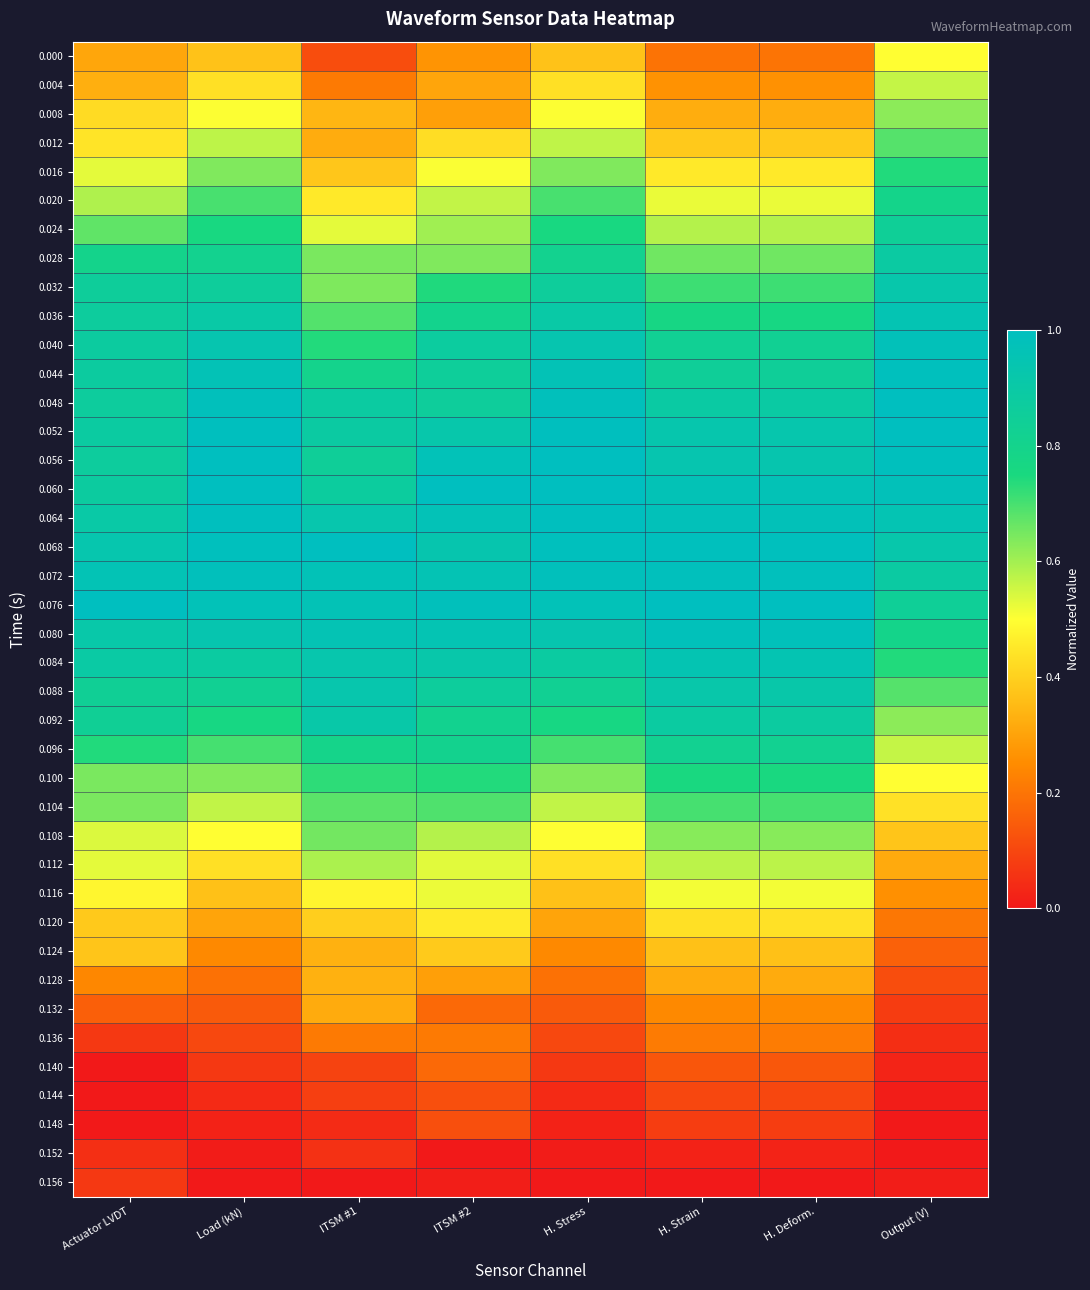

Reading left to right, what are all the values shown in this chart?

0.000: Actuator LVDT=0.3	Load (kN)=0.4	ITSM #1=0.1	ITSM #2=0.3	H. Stress=0.4	H. Strain=0.2	H. Deform.=0.2	Output (V)=0.5
0.004: Actuator LVDT=0.3	Load (kN)=0.4	ITSM #1=0.2	ITSM #2=0.3	H. Stress=0.4	H. Strain=0.3	H. Deform.=0.3	Output (V)=0.6
0.008: Actuator LVDT=0.4	Load (kN)=0.5	ITSM #1=0.3	ITSM #2=0.3	H. Stress=0.5	H. Strain=0.3	H. Deform.=0.3	Output (V)=0.6
0.012: Actuator LVDT=0.4	Load (kN)=0.6	ITSM #1=0.3	ITSM #2=0.4	H. Stress=0.6	H. Strain=0.4	H. Deform.=0.4	Output (V)=0.7
0.016: Actuator LVDT=0.5	Load (kN)=0.6	ITSM #1=0.4	ITSM #2=0.5	H. Stress=0.6	H. Strain=0.5	H. Deform.=0.5	Output (V)=0.7
0.020: Actuator LVDT=0.6	Load (kN)=0.7	ITSM #1=0.5	ITSM #2=0.6	H. Stress=0.7	H. Strain=0.5	H. Deform.=0.5	Output (V)=0.8
0.024: Actuator LVDT=0.7	Load (kN)=0.8	ITSM #1=0.5	ITSM #2=0.6	H. Stress=0.8	H. Strain=0.6	H. Deform.=0.6	Output (V)=0.8
0.028: Actuator LVDT=0.8	Load (kN)=0.8	ITSM #1=0.6	ITSM #2=0.6	H. Stress=0.8	H. Strain=0.7	H. Deform.=0.7	Output (V)=0.9
0.032: Actuator LVDT=0.9	Load (kN)=0.9	ITSM #1=0.6	ITSM #2=0.7	H. Stress=0.9	H. Strain=0.7	H. Deform.=0.7	Output (V)=0.9
0.036: Actuator LVDT=0.9	Load (kN)=0.9	ITSM #1=0.7	ITSM #2=0.8	H. Stress=0.9	H. Strain=0.8	H. Deform.=0.8	Output (V)=1.0
0.040: Actuator LVDT=0.9	Load (kN)=0.9	ITSM #1=0.7	ITSM #2=0.9	H. Stress=0.9	H. Strain=0.8	H. Deform.=0.8	Output (V)=1.0
0.044: Actuator LVDT=0.9	Load (kN)=1.0	ITSM #1=0.8	ITSM #2=0.9	H. Stress=1.0	H. Strain=0.8	H. Deform.=0.8	Output (V)=1.0
0.048: Actuator LVDT=0.9	Load (kN)=1.0	ITSM #1=0.9	ITSM #2=0.9	H. Stress=1.0	H. Strain=0.9	H. Deform.=0.9	Output (V)=1.0
0.052: Actuator LVDT=0.9	Load (kN)=1.0	ITSM #1=0.9	ITSM #2=0.9	H. Stress=1.0	H. Strain=0.9	H. Deform.=0.9	Output (V)=1.0
0.056: Actuator LVDT=0.9	Load (kN)=1.0	ITSM #1=0.8	ITSM #2=1.0	H. Stress=1.0	H. Strain=0.9	H. Deform.=0.9	Output (V)=1.0
0.060: Actuator LVDT=0.9	Load (kN)=1.0	ITSM #1=0.9	ITSM #2=1.0	H. Stress=1.0	H. Strain=1.0	H. Deform.=1.0	Output (V)=1.0
0.064: Actuator LVDT=0.9	Load (kN)=1.0	ITSM #1=0.9	ITSM #2=1.0	H. Stress=1.0	H. Strain=1.0	H. Deform.=1.0	Output (V)=1.0
0.068: Actuator LVDT=0.9	Load (kN)=1.0	ITSM #1=1.0	ITSM #2=0.9	H. Stress=1.0	H. Strain=1.0	H. Deform.=1.0	Output (V)=0.9
0.072: Actuator LVDT=1.0	Load (kN)=1.0	ITSM #1=1.0	ITSM #2=1.0	H. Stress=1.0	H. Strain=1.0	H. Deform.=1.0	Output (V)=0.9
0.076: Actuator LVDT=1.0	Load (kN)=1.0	ITSM #1=1.0	ITSM #2=1.0	H. Stress=1.0	H. Strain=1.0	H. Deform.=1.0	Output (V)=0.8
0.080: Actuator LVDT=0.9	Load (kN)=0.9	ITSM #1=1.0	ITSM #2=1.0	H. Stress=0.9	H. Strain=1.0	H. Deform.=1.0	Output (V)=0.8
0.084: Actuator LVDT=0.9	Load (kN)=0.9	ITSM #1=0.9	ITSM #2=0.9	H. Stress=0.9	H. Strain=0.9	H. Deform.=0.9	Output (V)=0.7
0.088: Actuator LVDT=0.8	Load (kN)=0.8	ITSM #1=0.9	ITSM #2=0.9	H. Stress=0.8	H. Strain=0.9	H. Deform.=0.9	Output (V)=0.7
0.092: Actuator LVDT=0.8	Load (kN)=0.8	ITSM #1=0.9	ITSM #2=0.8	H. Stress=0.8	H. Strain=0.9	H. Deform.=0.9	Output (V)=0.6
0.096: Actuator LVDT=0.7	Load (kN)=0.7	ITSM #1=0.8	ITSM #2=0.8	H. Stress=0.7	H. Strain=0.8	H. Deform.=0.8	Output (V)=0.6
0.100: Actuator LVDT=0.6	Load (kN)=0.6	ITSM #1=0.7	ITSM #2=0.7	H. Stress=0.6	H. Strain=0.8	H. Deform.=0.8	Output (V)=0.5
0.104: Actuator LVDT=0.6	Load (kN)=0.6	ITSM #1=0.7	ITSM #2=0.7	H. Stress=0.6	H. Strain=0.7	H. Deform.=0.7	Output (V)=0.4
0.108: Actuator LVDT=0.5	Load (kN)=0.5	ITSM #1=0.7	ITSM #2=0.6	H. Stress=0.5	H. Strain=0.6	H. Deform.=0.6	Output (V)=0.4
0.112: Actuator LVDT=0.5	Load (kN)=0.4	ITSM #1=0.6	ITSM #2=0.5	H. Stress=0.4	H. Strain=0.6	H. Deform.=0.6	Output (V)=0.3
0.116: Actuator LVDT=0.5	Load (kN)=0.4	ITSM #1=0.5	ITSM #2=0.5	H. Stress=0.4	H. Strain=0.5	H. Deform.=0.5	Output (V)=0.3
0.120: Actuator LVDT=0.4	Load (kN)=0.3	ITSM #1=0.4	ITSM #2=0.5	H. Stress=0.3	H. Strain=0.4	H. Deform.=0.4	Output (V)=0.2
0.124: Actuator LVDT=0.4	Load (kN)=0.2	ITSM #1=0.3	ITSM #2=0.4	H. Stress=0.2	H. Strain=0.4	H. Deform.=0.4	Output (V)=0.2
0.128: Actuator LVDT=0.2	Load (kN)=0.2	ITSM #1=0.3	ITSM #2=0.3	H. Stress=0.2	H. Strain=0.3	H. Deform.=0.3	Output (V)=0.1
0.132: Actuator LVDT=0.2	Load (kN)=0.1	ITSM #1=0.3	ITSM #2=0.2	H. Stress=0.1	H. Strain=0.2	H. Deform.=0.2	Output (V)=0.1
0.136: Actuator LVDT=0.1	Load (kN)=0.1	ITSM #1=0.2	ITSM #2=0.2	H. Stress=0.1	H. Strain=0.2	H. Deform.=0.2	Output (V)=0.0
0.140: Actuator LVDT=0.0	Load (kN)=0.1	ITSM #1=0.1	ITSM #2=0.2	H. Stress=0.1	H. Strain=0.1	H. Deform.=0.1	Output (V)=0.0
0.144: Actuator LVDT=0.0	Load (kN)=0.0	ITSM #1=0.1	ITSM #2=0.1	H. Stress=0.0	H. Strain=0.1	H. Deform.=0.1	Output (V)=0.0
0.148: Actuator LVDT=0.0	Load (kN)=0.0	ITSM #1=0.0	ITSM #2=0.1	H. Stress=0.0	H. Strain=0.1	H. Deform.=0.1	Output (V)=0.0
0.152: Actuator LVDT=0.0	Load (kN)=0.0	ITSM #1=0.1	ITSM #2=0.0	H. Stress=0.0	H. Strain=0.0	H. Deform.=0.0	Output (V)=0.0
0.156: Actuator LVDT=0.1	Load (kN)=0.0	ITSM #1=0.0	ITSM #2=0.0	H. Stress=0.0	H. Strain=0.0	H. Deform.=0.0	Output (V)=0.0